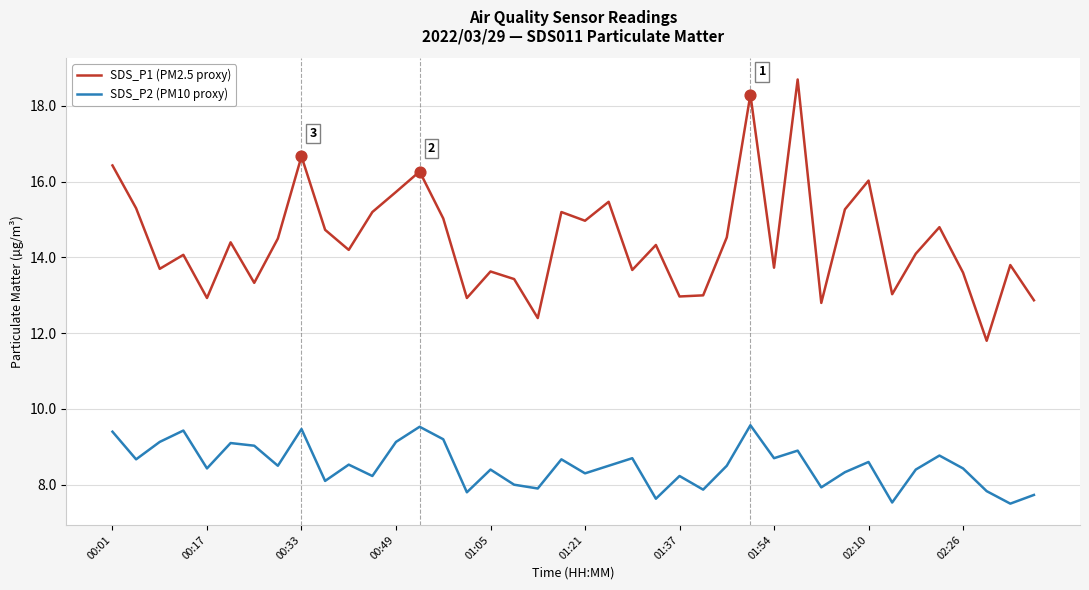

At how many categories does at least one series exceed 12?

39